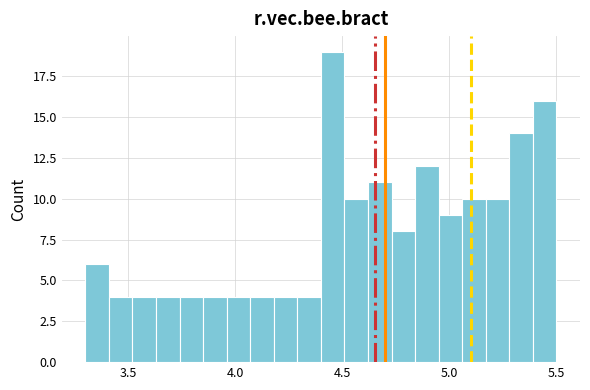

Around what value on the x-axis is the tallest bar? Give the approximate position of its centre, as read against the axis.

4.45